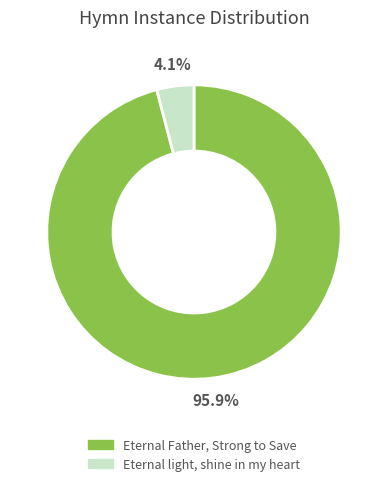

What percentage is the Eternal Father, Strong to Save slice, to the nearest percent?

96%